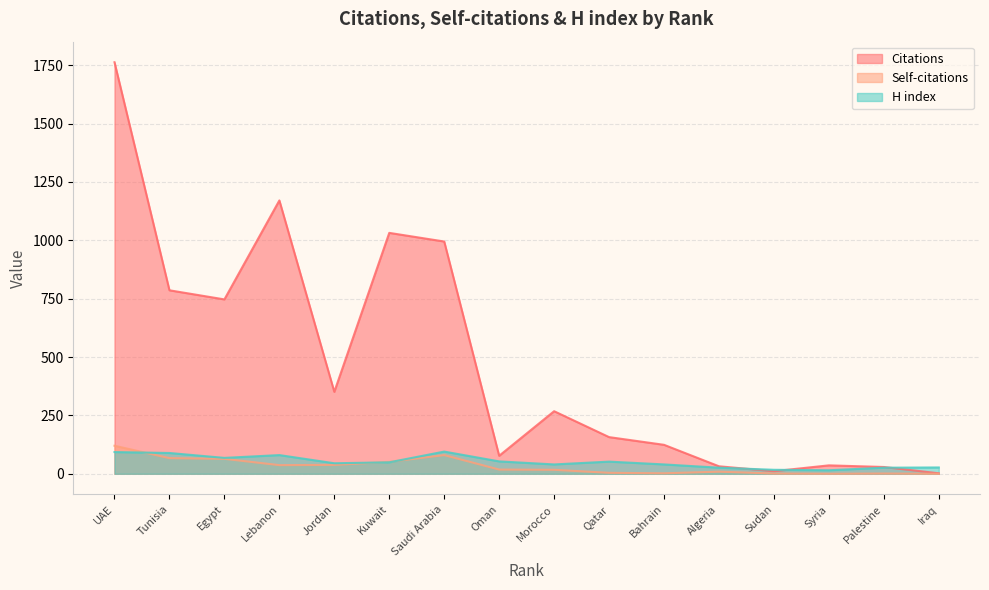

Reading left to right, extract all data points from this chart.

Citations: 1763	786	747	1171	351	1032	995	77	268	157	124	32	11	36	29	2
Self-citations: 120	67	64	37	38	51	80	18	17	4	2	9	1	0	1	0
H index: 93	89	68	80	45	49	95	53	40	52	40	26	17	15	26	27